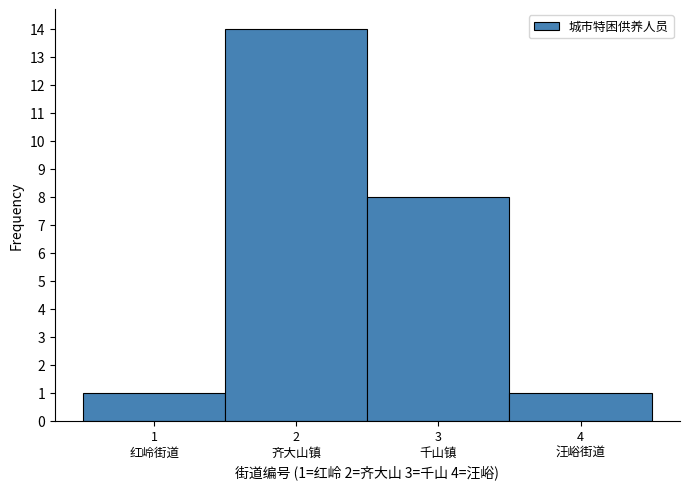

Reading left to right, list all the values displayed in this chart.

1	14	8	1